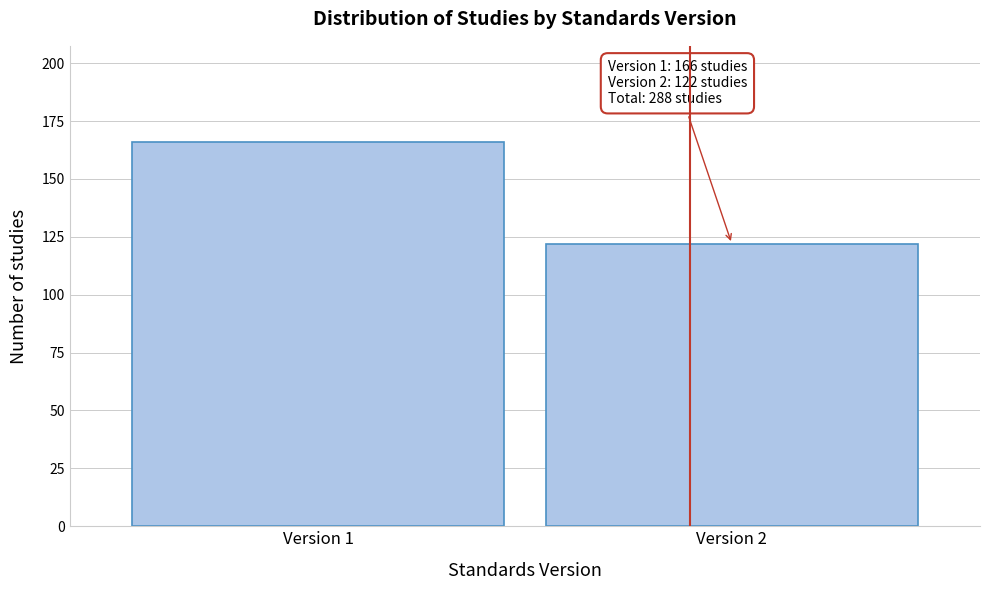

Reading right to left, extract all data points from this chart.

Version 2=122	Version 1=166